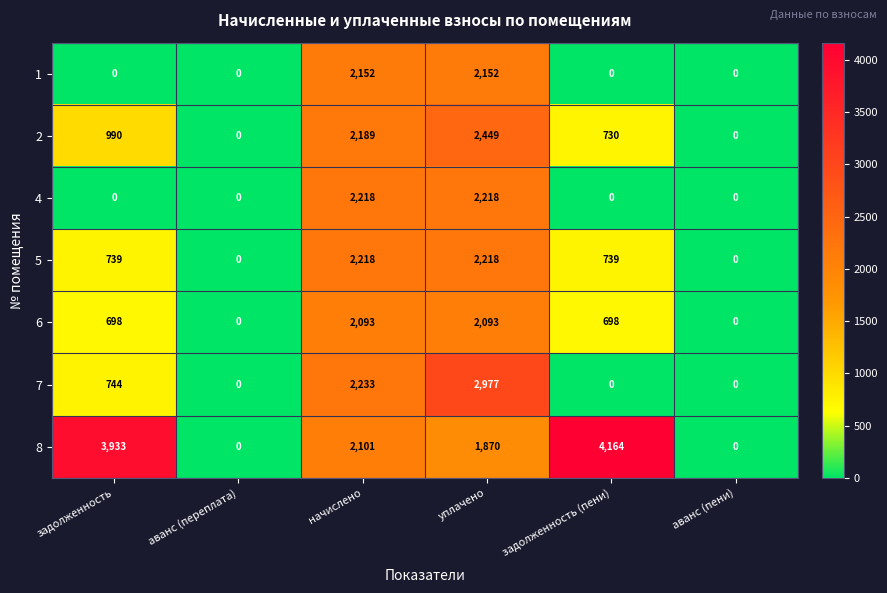

Which category has the highest value in the 8 series?

задолженность (пени)